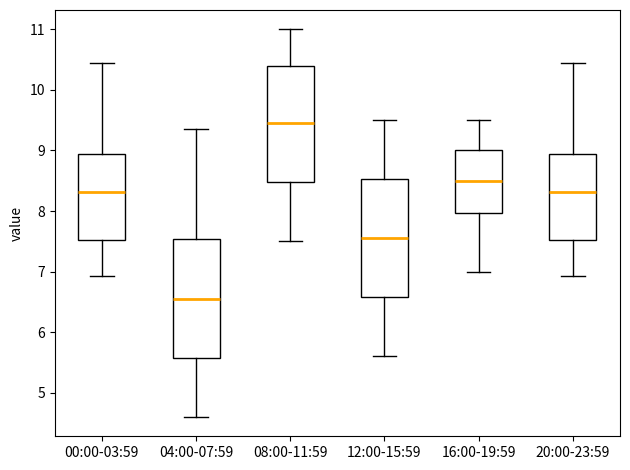

Reading left to right, read every box against the y-axis: the position of its median line, the range the box covers, and the ends of its whiskers. The values are not printed on the chart, so give them approximately, as read against the axis.

00:00-03:59: median 8.3, box 7.5 to 8.9, whiskers 6.9 to 10.5
04:00-07:59: median 6.6, box 5.6 to 7.5, whiskers 4.6 to 9.4
08:00-11:59: median 9.5, box 8.5 to 10.4, whiskers 7.5 to 11.0
12:00-15:59: median 7.6, box 6.6 to 8.5, whiskers 5.6 to 9.5
16:00-19:59: median 8.5, box 8.0 to 9.0, whiskers 7.0 to 9.5
20:00-23:59: median 8.3, box 7.5 to 8.9, whiskers 6.9 to 10.5